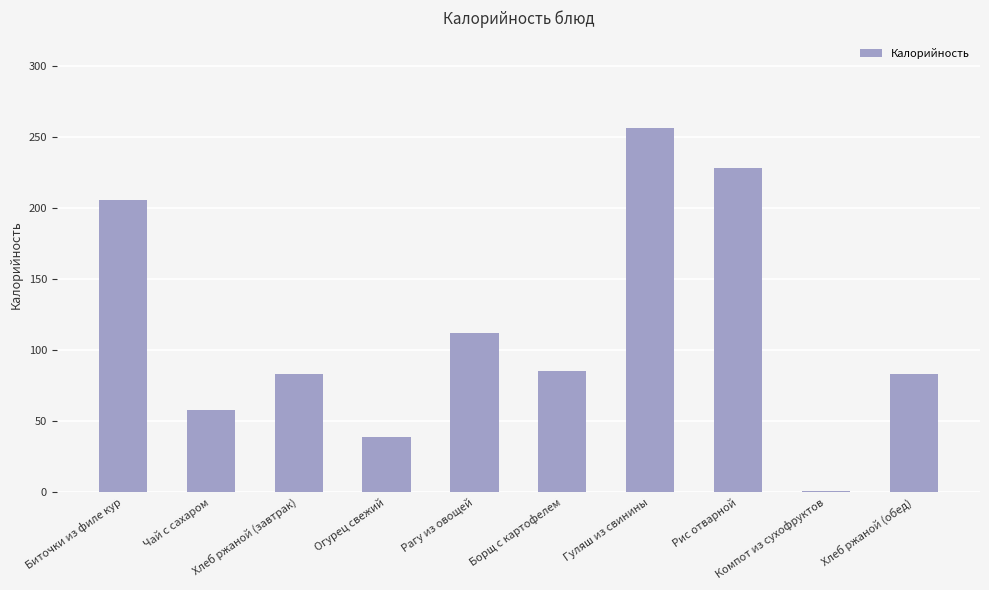

How many distinct data groups are displayed?

1